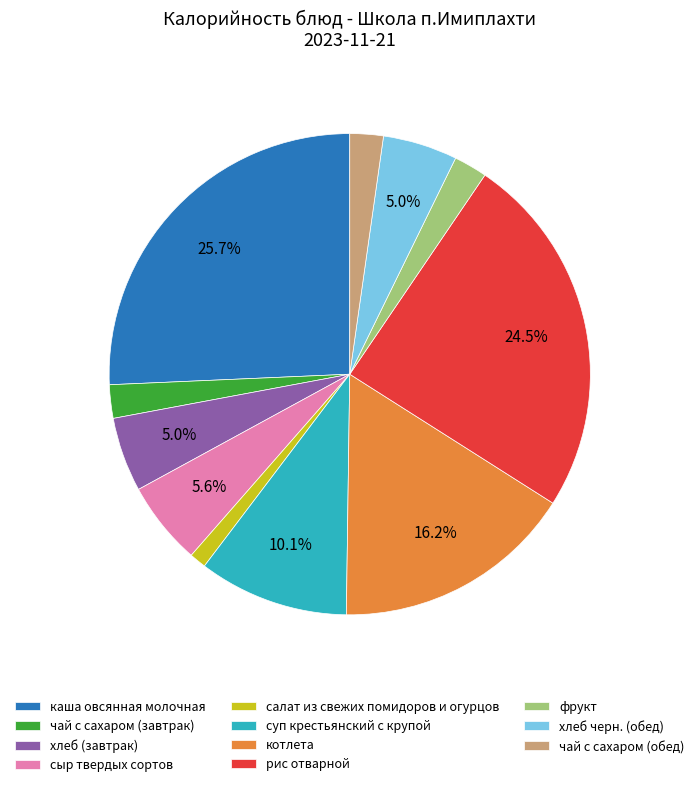

What is the smallest slice in the pie chart?

салат из свежих помидоров и огурцов